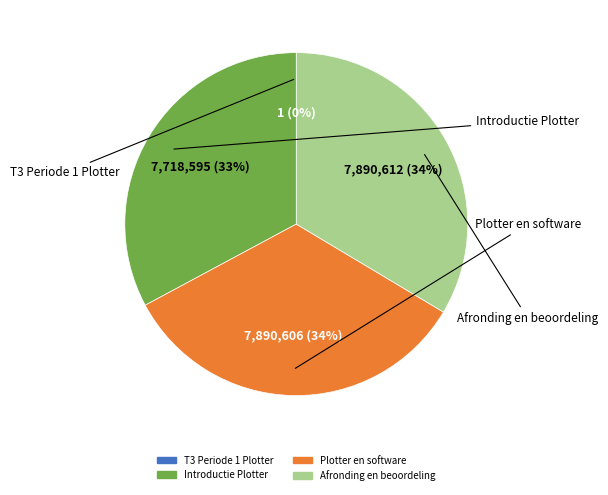

To the nearest percent, what is the average slice percentage?

25%